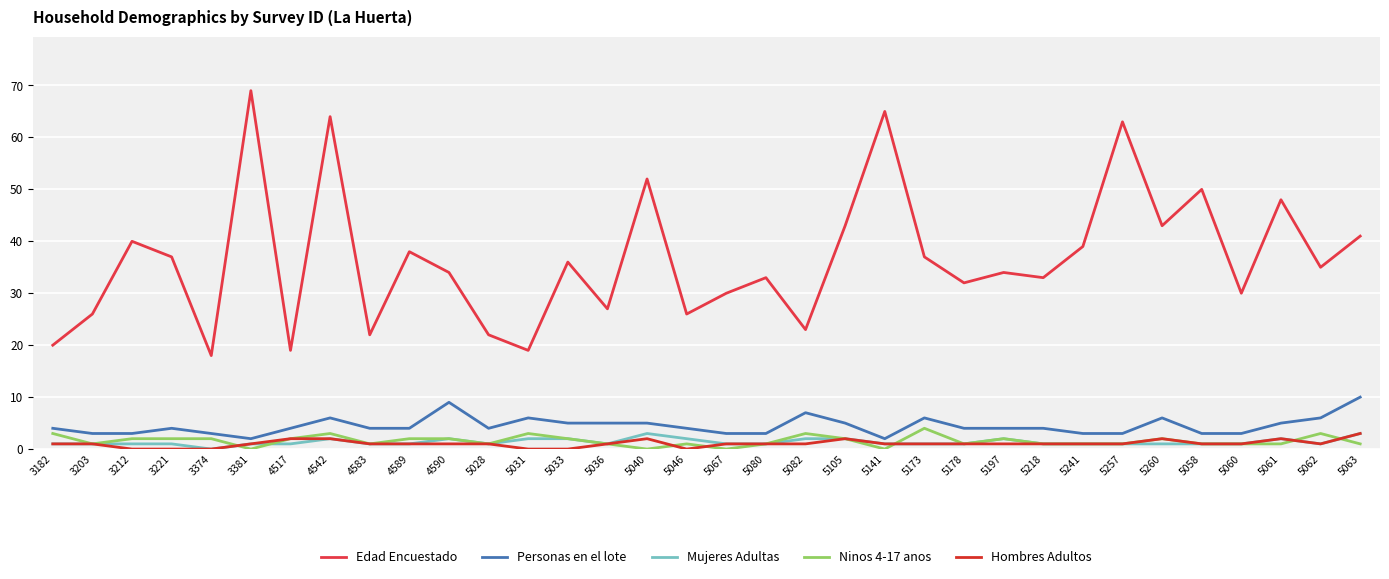

What is the spread (max minus min) of values at 4583?

21